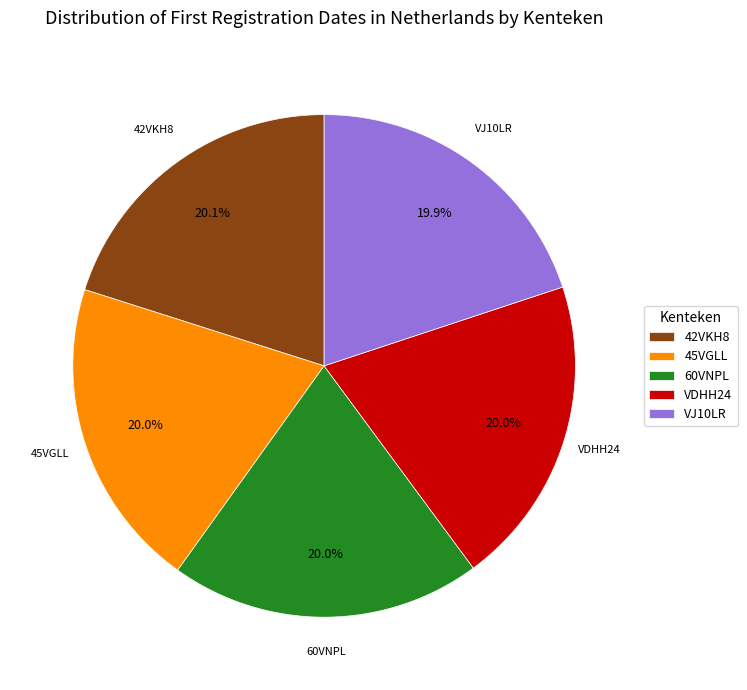

Is 60VNPL the majority of the pie?

No